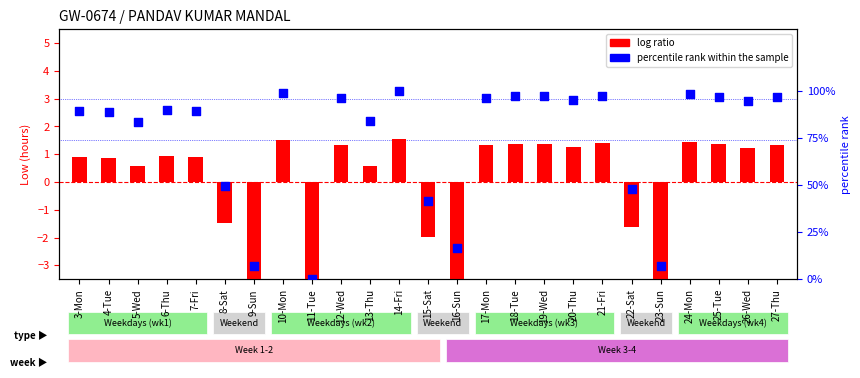

What are all the series names shown in the legend?

log ratio, percentile rank within the sample